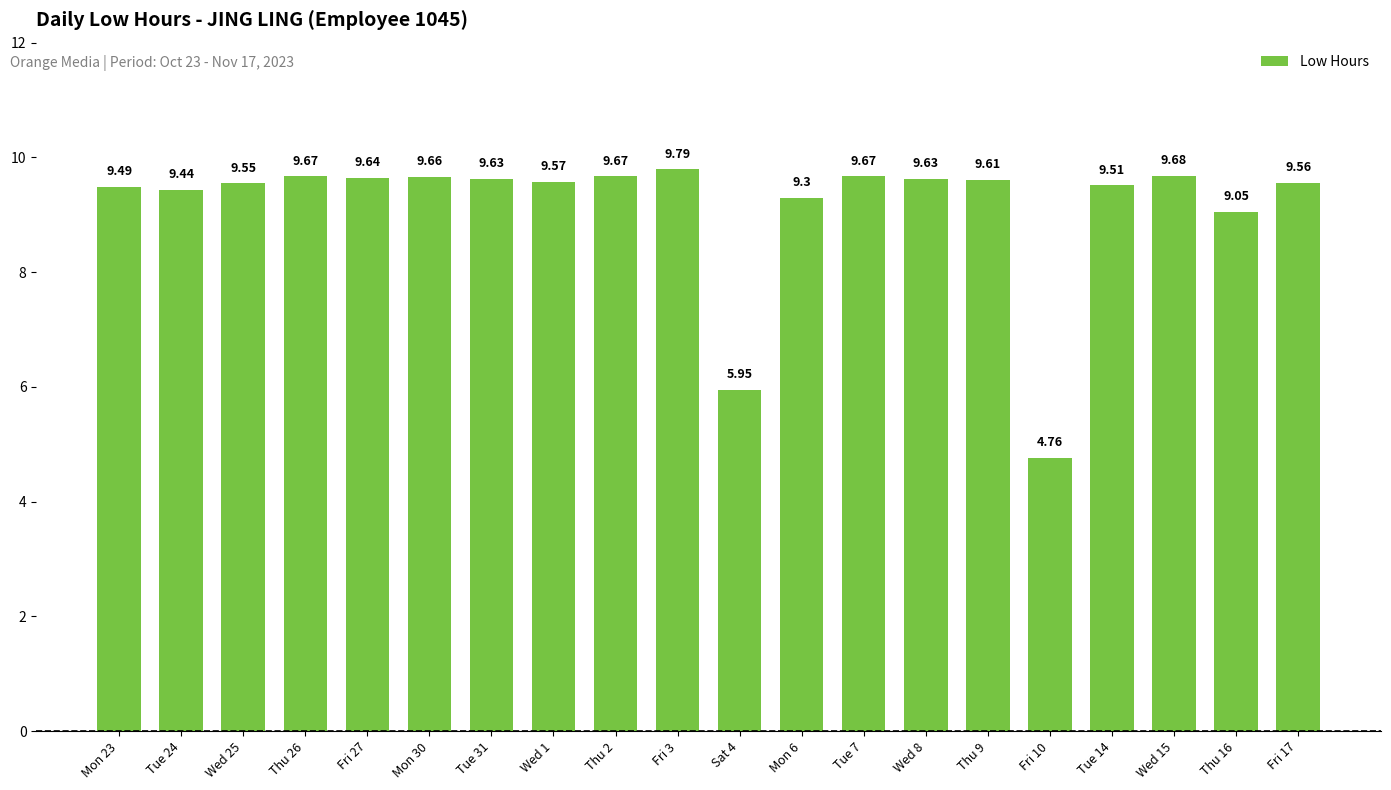

How many data points are above 9?

18